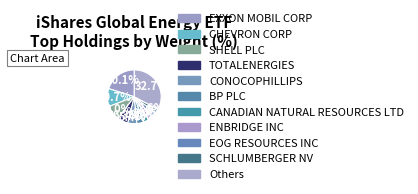

Count the number of slices in the pie.

11